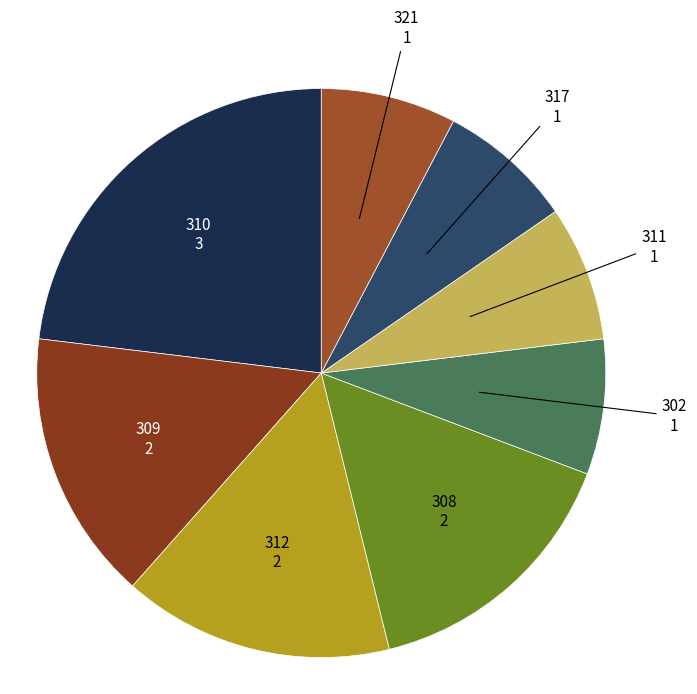

Do 310 and 309 together represent more than half of the pie?

No